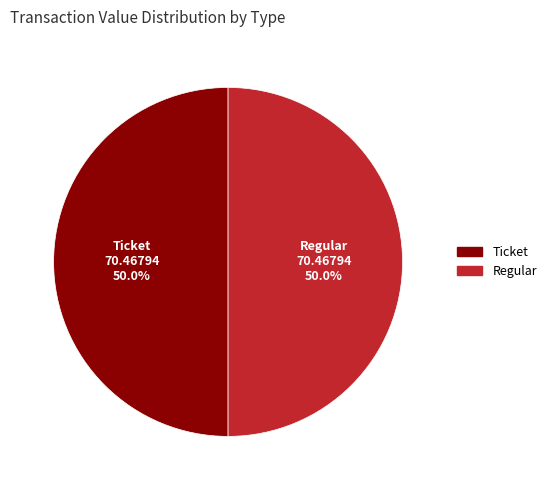

To the nearest percent, what is the difference between the Regular and Ticket slice percentages?

0%